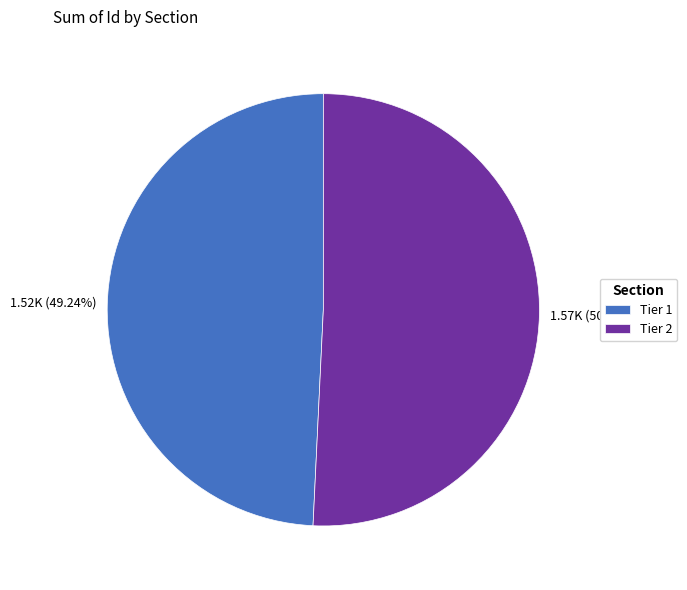

Which has a higher value, Tier 1 or Tier 2?

Tier 2